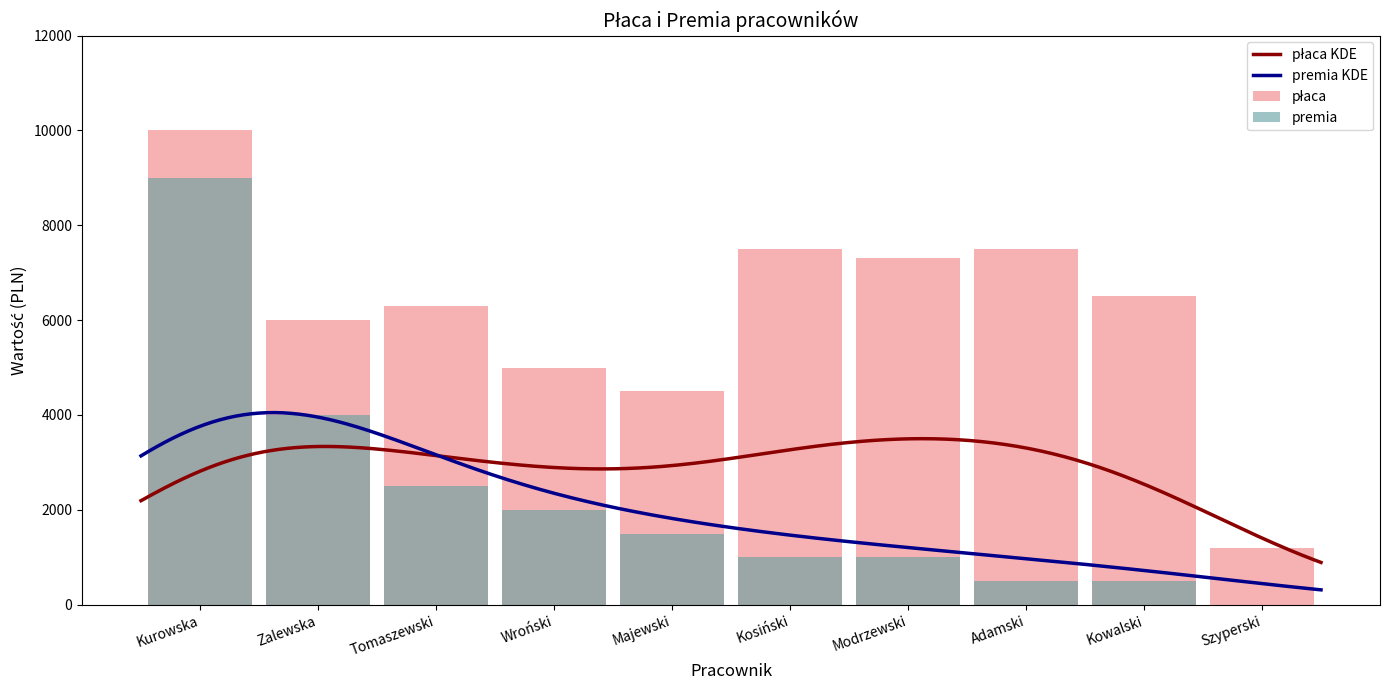

True or false: płaca has a value of 5184 at Kosiński.

False